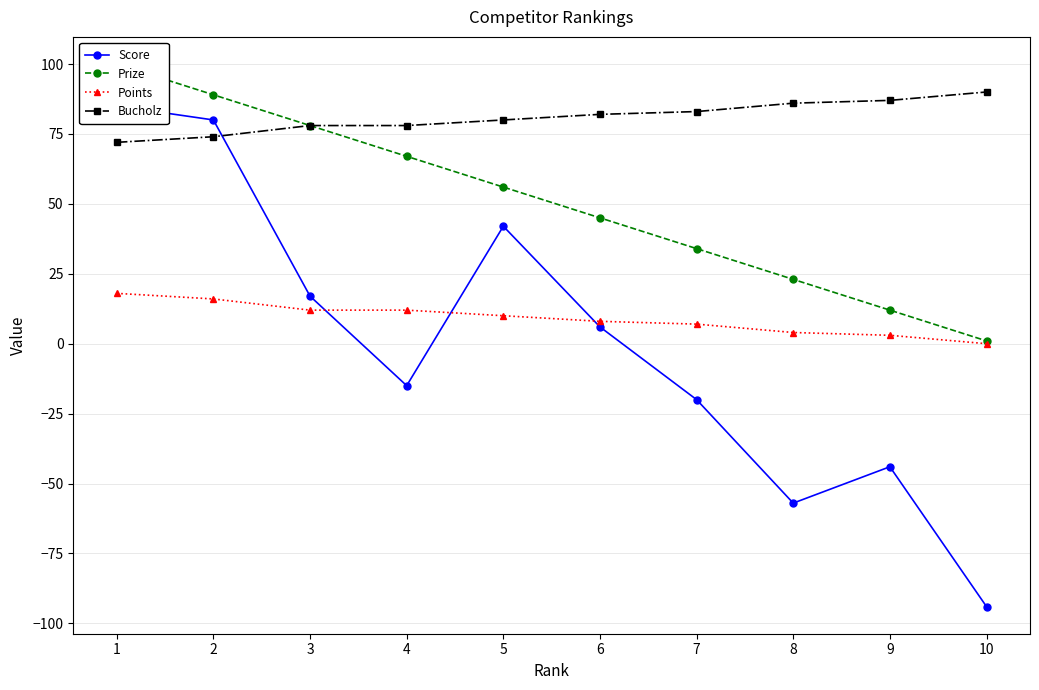

Is it true that Prize equals 67 at 4?

True